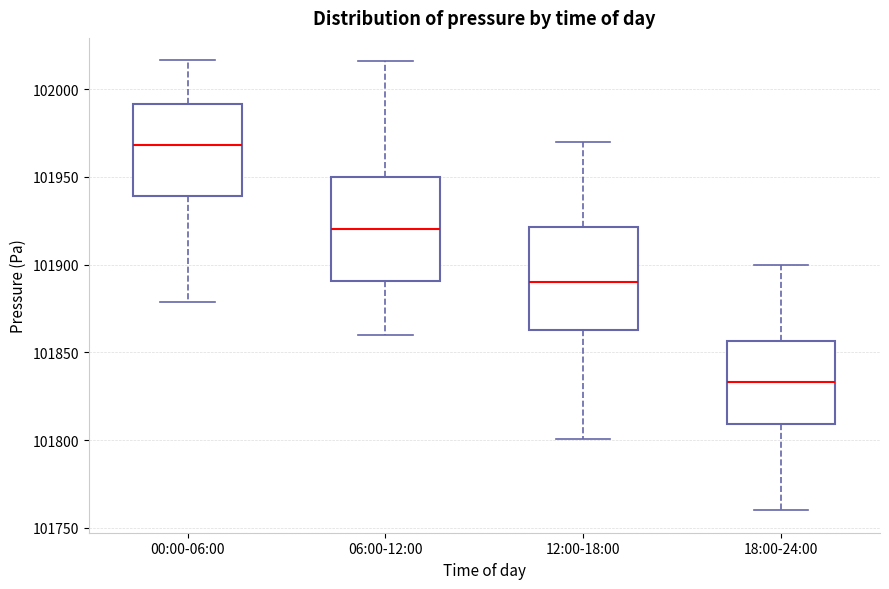

Reading left to right, read every box against the y-axis: the position of its median line, the range the box covers, and the ends of its whiskers. The values are not printed on the chart, so give them approximately, as read against the axis.

00:00-06:00: median 101970, box 101940 to 101990, whiskers 101880 to 102015
06:00-12:00: median 101920, box 101890 to 101950, whiskers 101860 to 102015
12:00-18:00: median 101890, box 101865 to 101920, whiskers 101800 to 101970
18:00-24:00: median 101835, box 101810 to 101855, whiskers 101760 to 101900